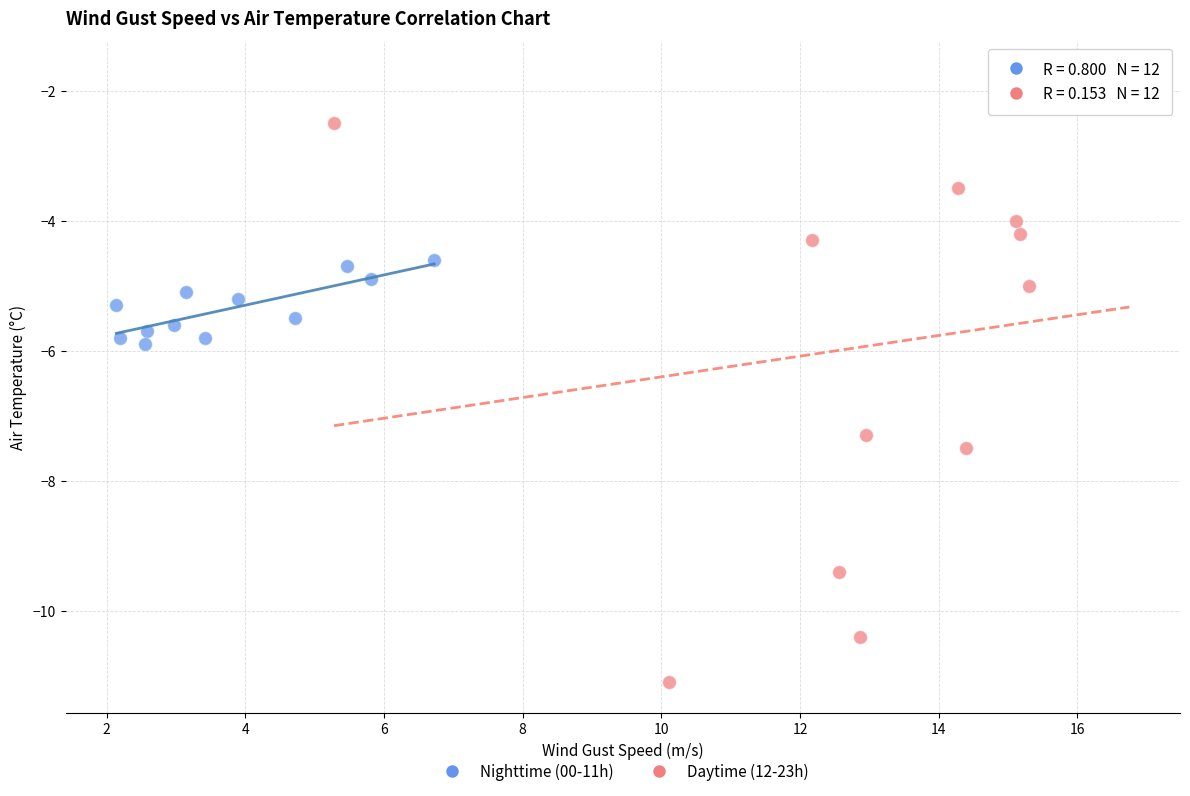

Which series reaches the minimum Y coordinate?

Daytime (12-23h)